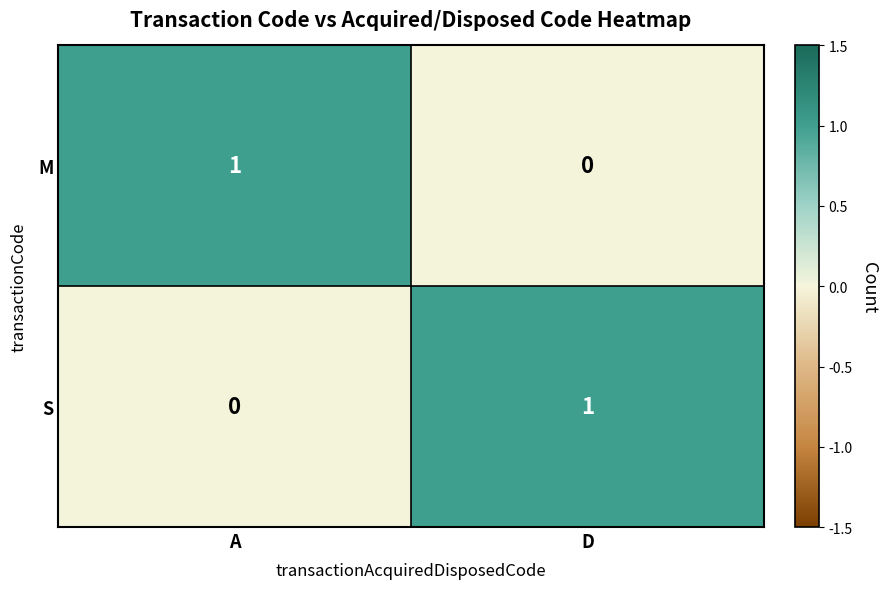

What is the difference between the highest and lowest values at D?

1